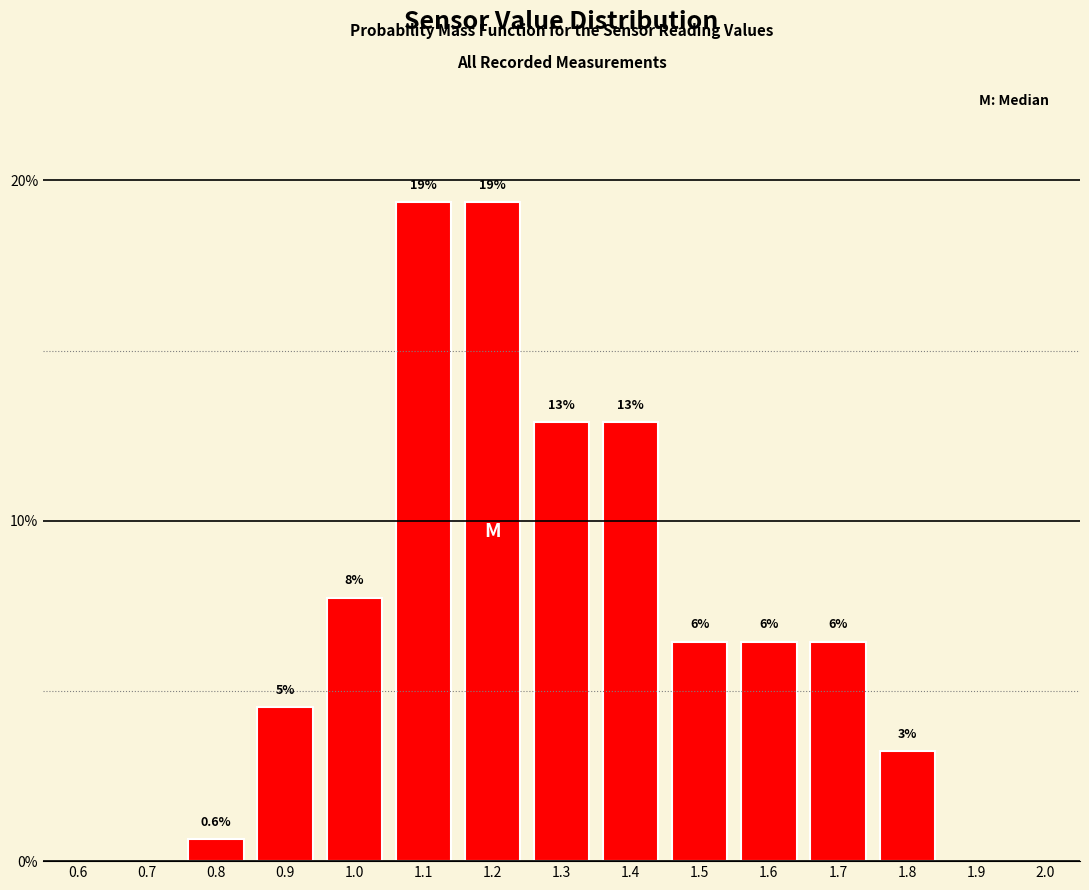

Are the bars horizontal?

No